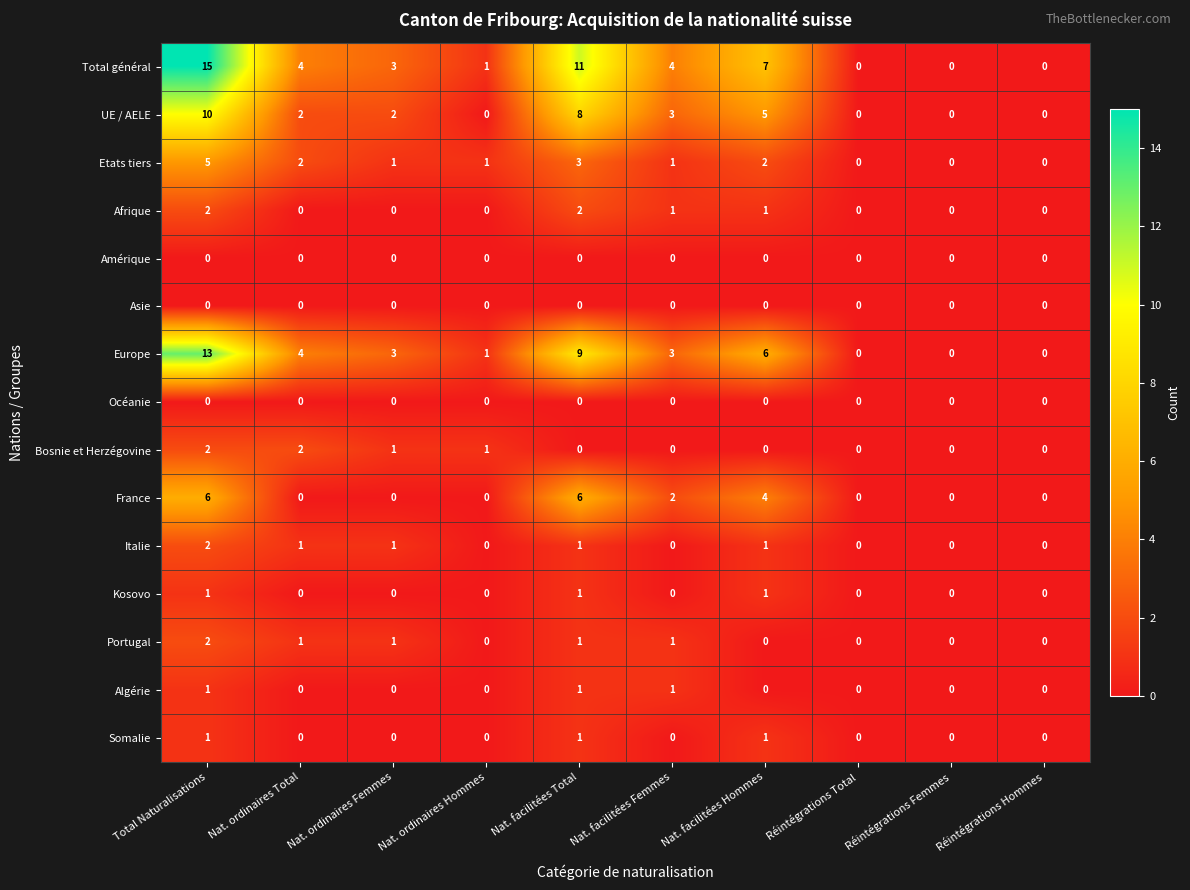

What is the difference between the maximum and second lowest values in the Etats tiers series?

5